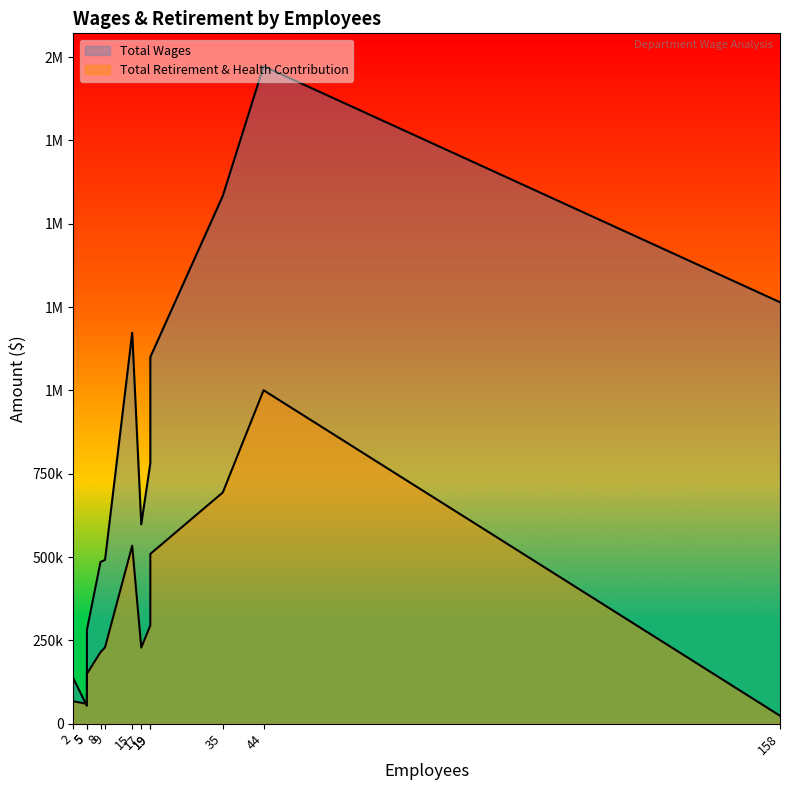

True or false: Total Retirement & Health Contribution has more than 2 interior local peaks.

False